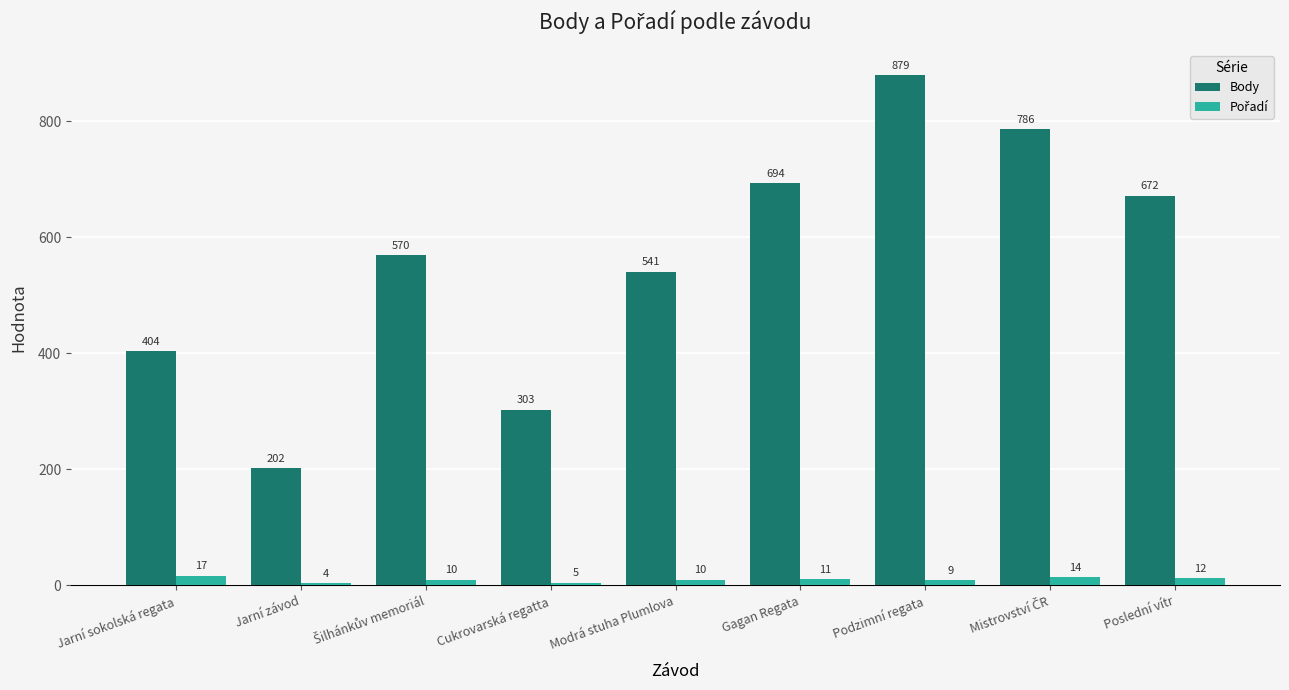

Which series has the largest total across all categories?

Body